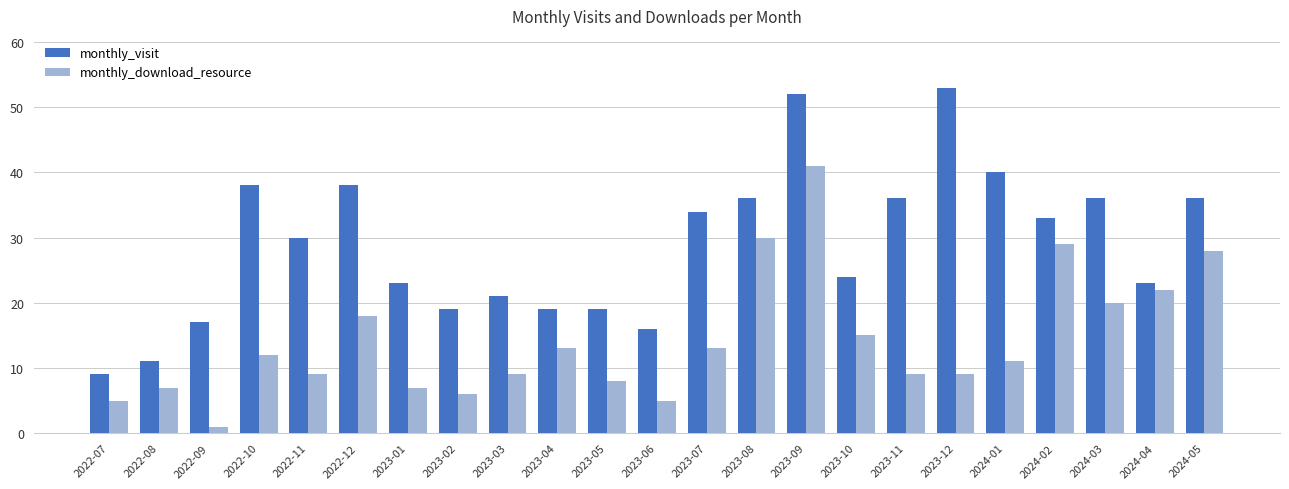

What is the sum of all monthly_download_resource values?

327